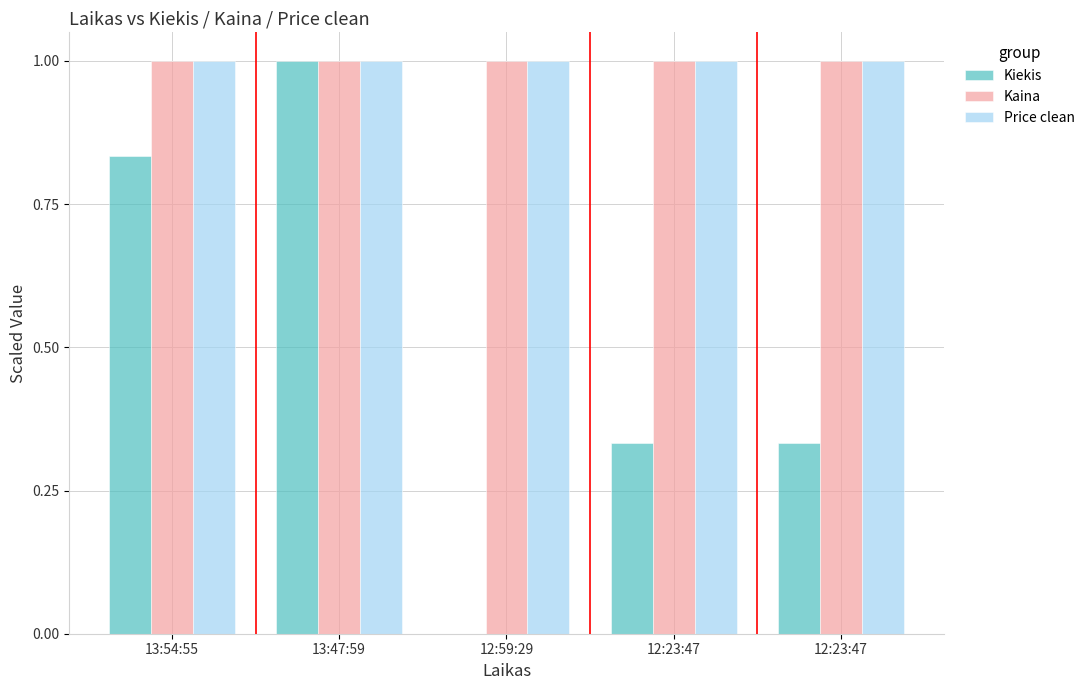

What are all the series names shown in the legend?

Kiekis, Kaina, Price clean